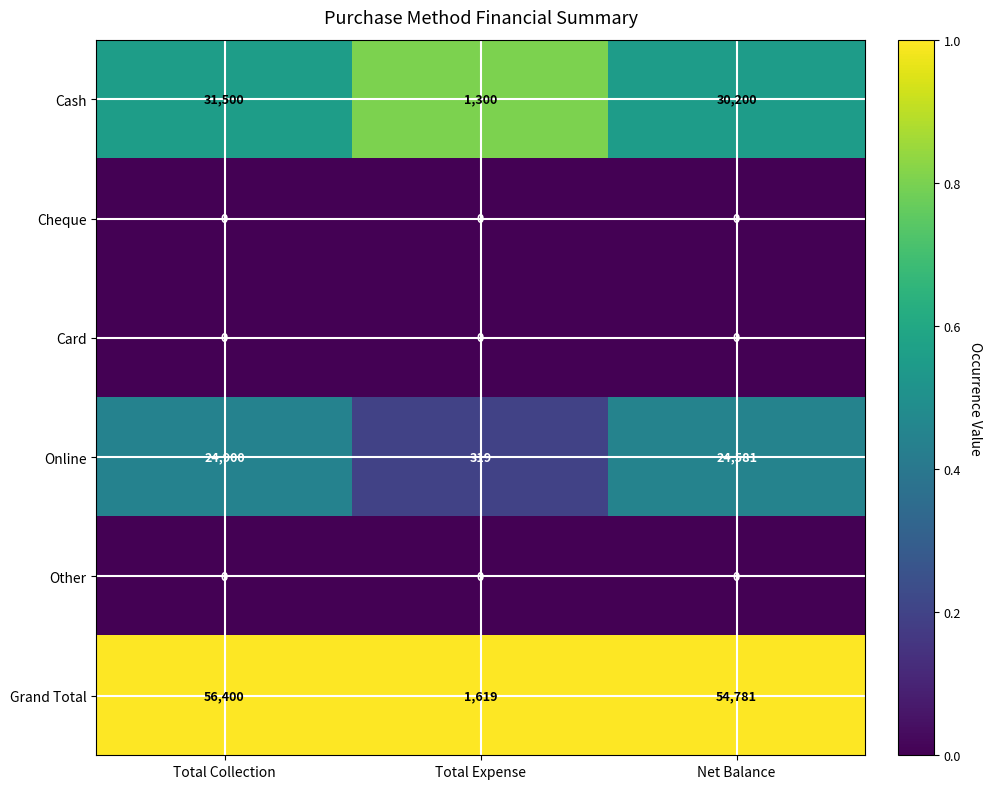

Which series has the largest range (max minus min)?

Grand Total